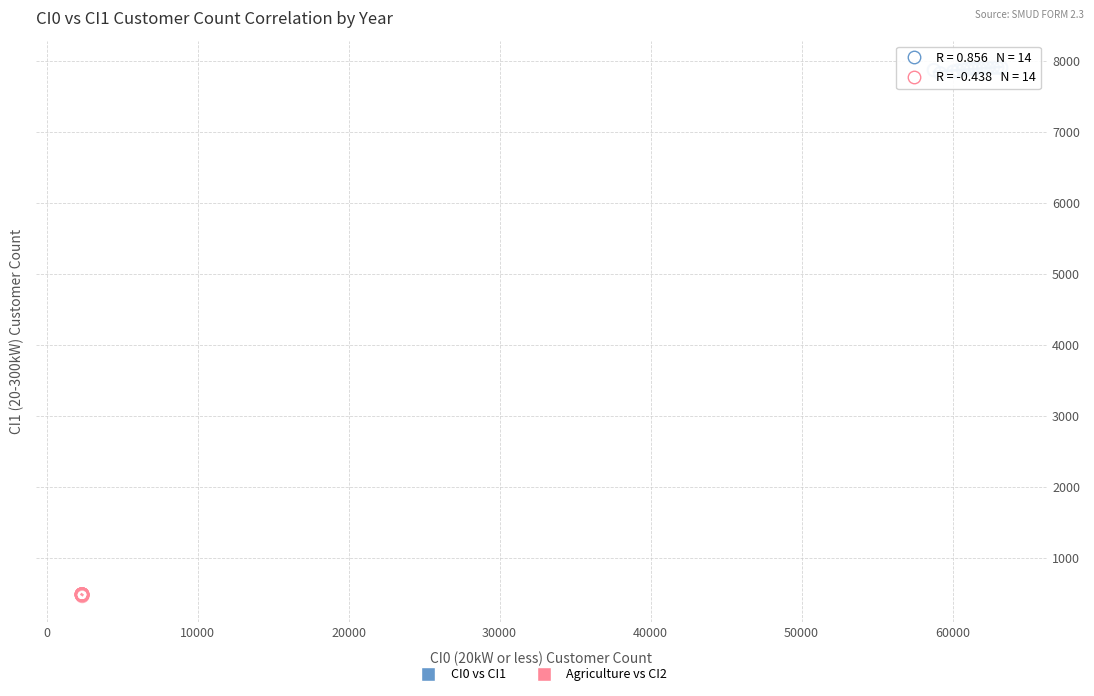

Which series contains the lowest Y value?

Agriculture vs CI2